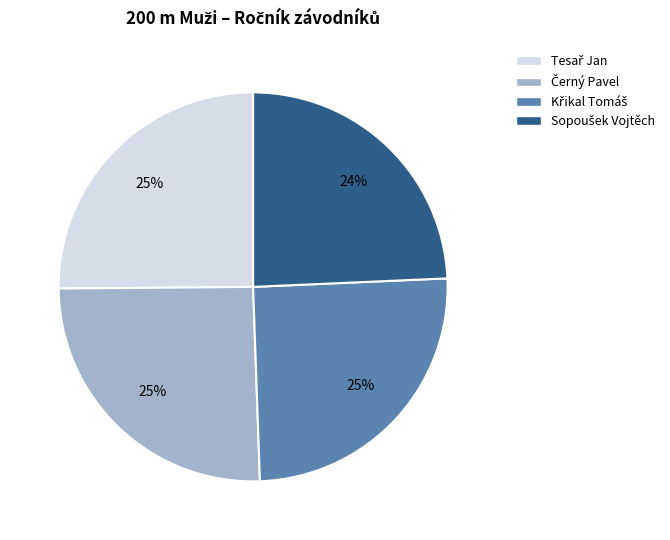

Is there a majority slice in this chart?

No